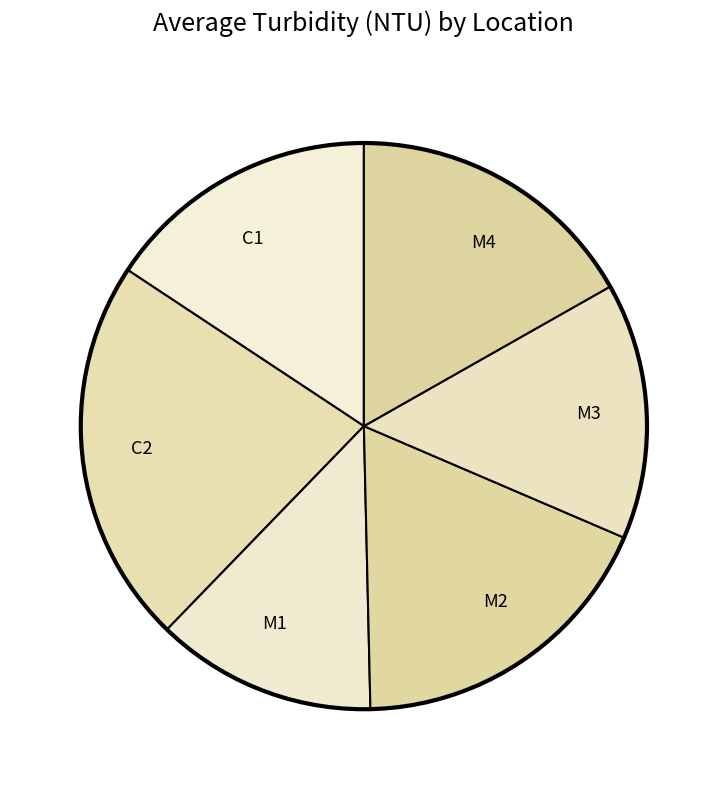

Is there any slice that represents more than half of the pie?

No